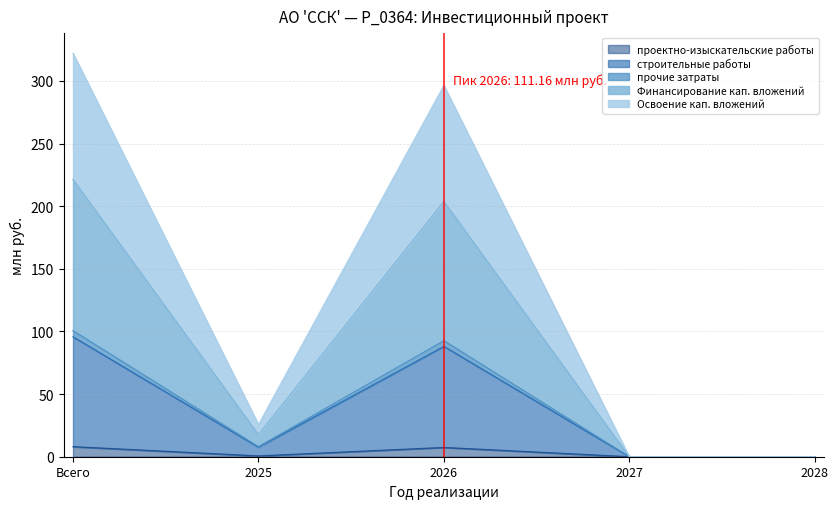

What are all the series names shown in the legend?

проектно-изыскательские работы, строительные работы, прочие затраты, Финансирование кап. вложений, Освоение кап. вложений